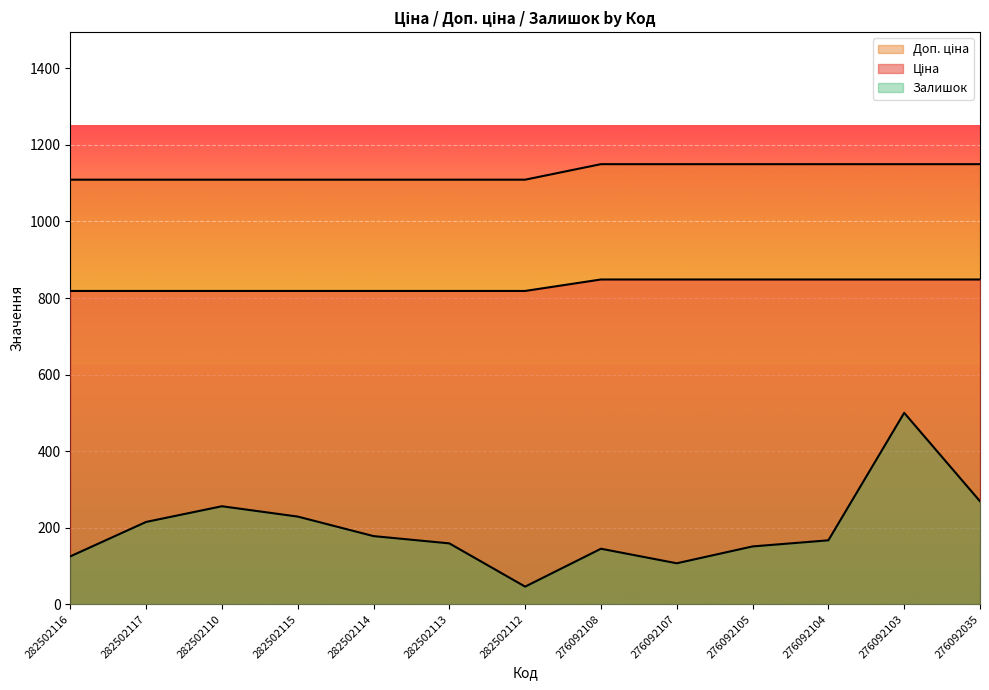

What is the spread (max minus min) of values at 276092107?

1042.7